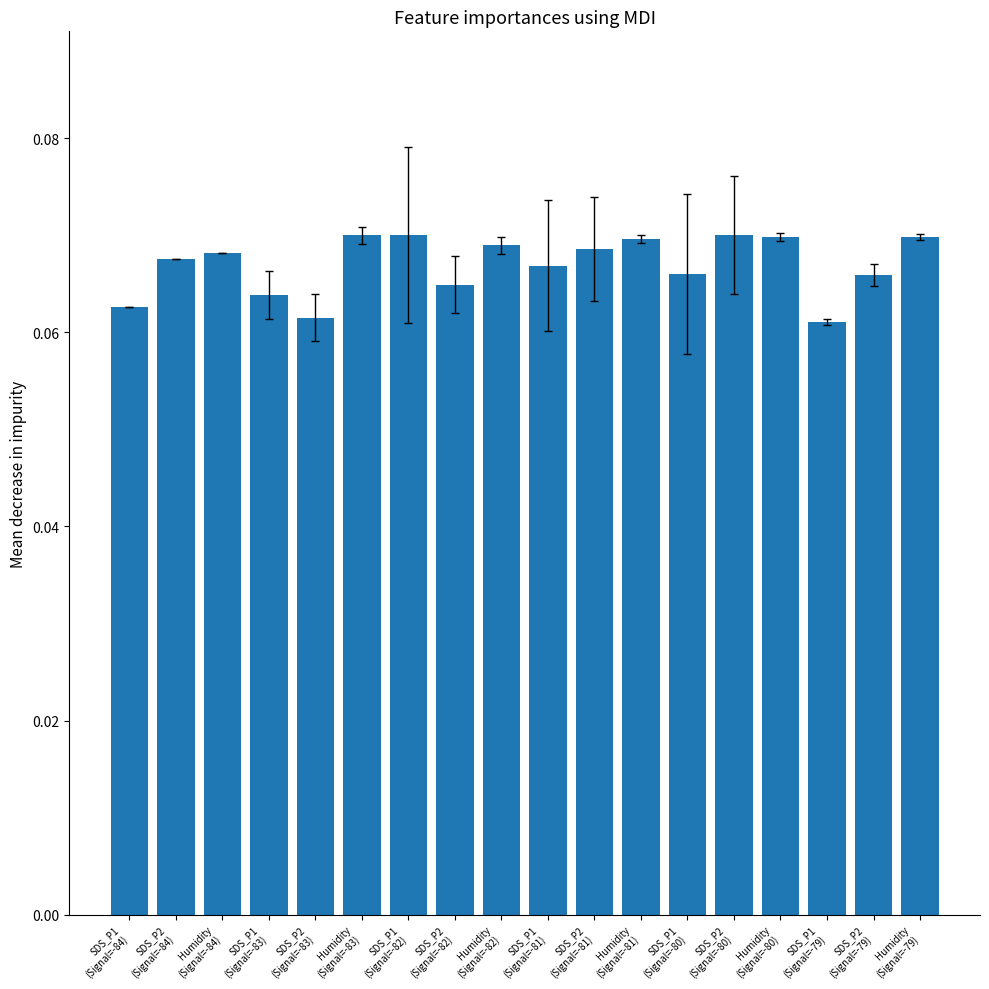

What is the sum of all values?

1.2